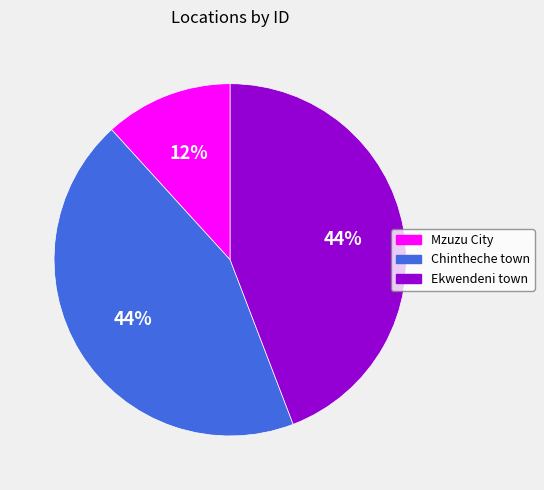

To the nearest percent, what portion does Ekwendeni town represent?

44%